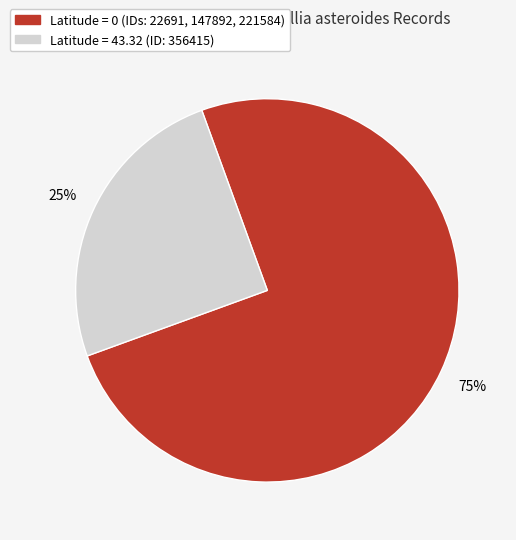

To the nearest percent, what is the difference between the largest and smallest slice percentages?

50%